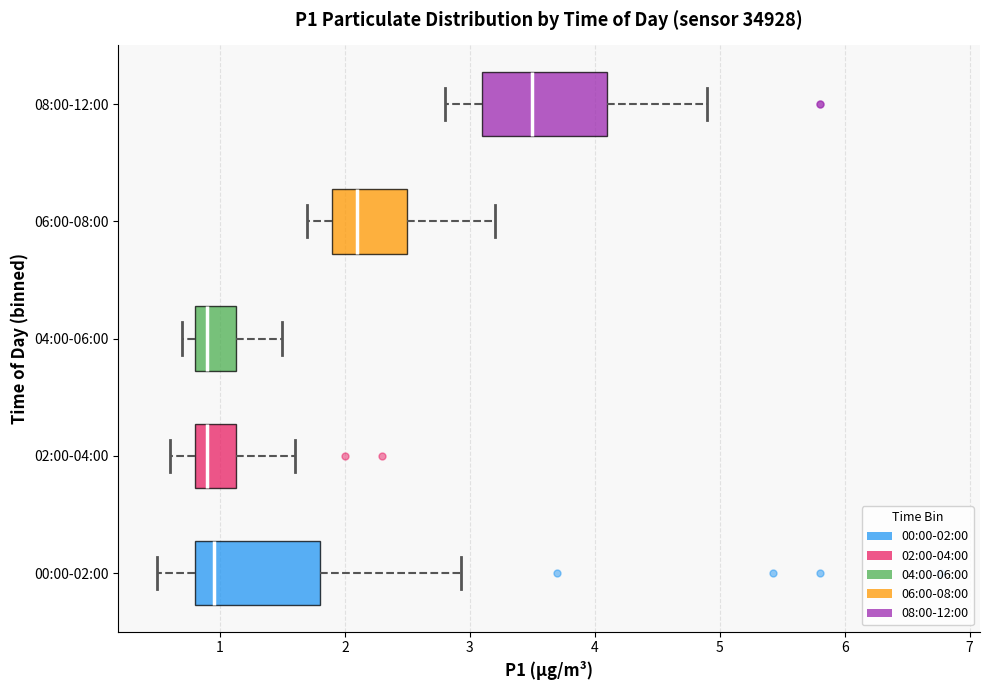

Which box has the furthest to the right median line?

08:00-12:00